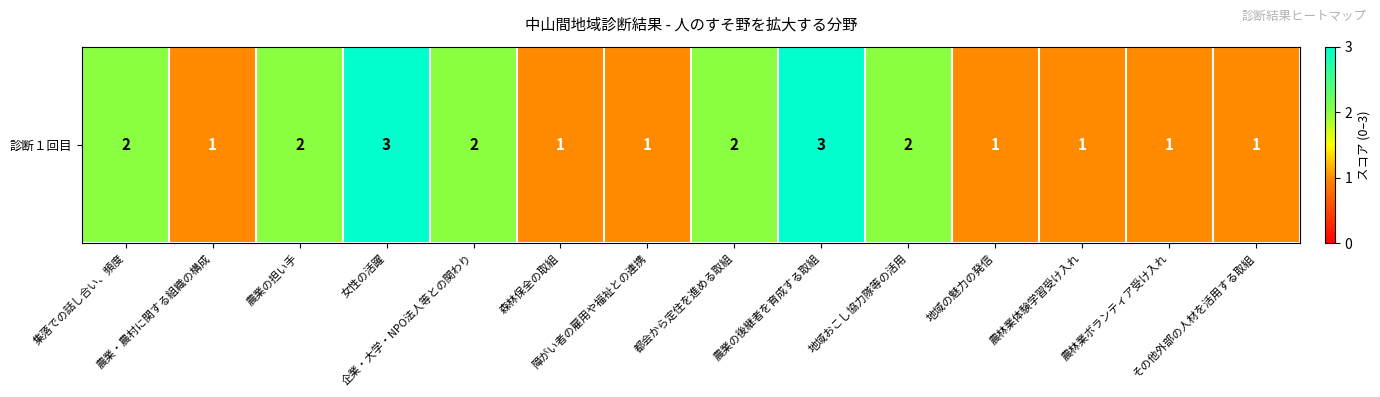

What is the difference between the values at 地域の魅力の発信 and 地域おこし協力隊等の活用?

1